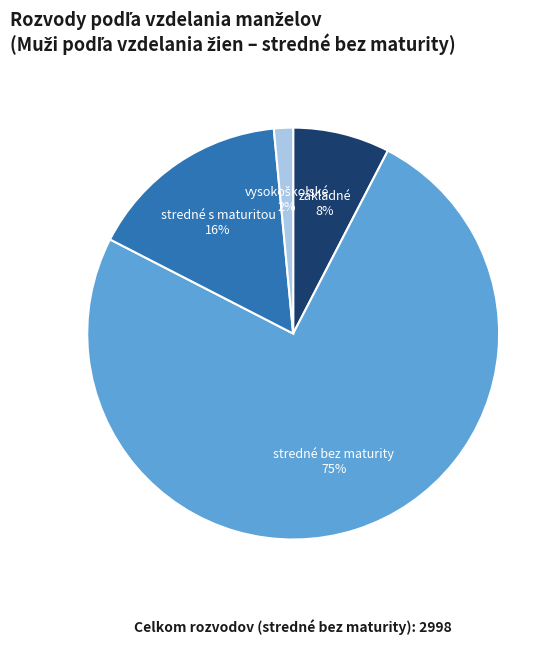

Does any single category account for the majority?

Yes